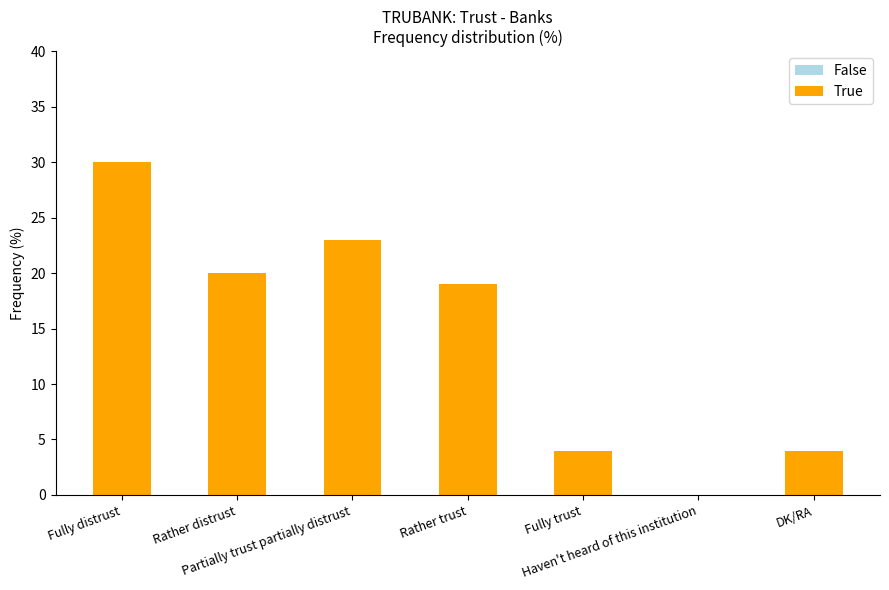

What is the greatest value displayed?

30